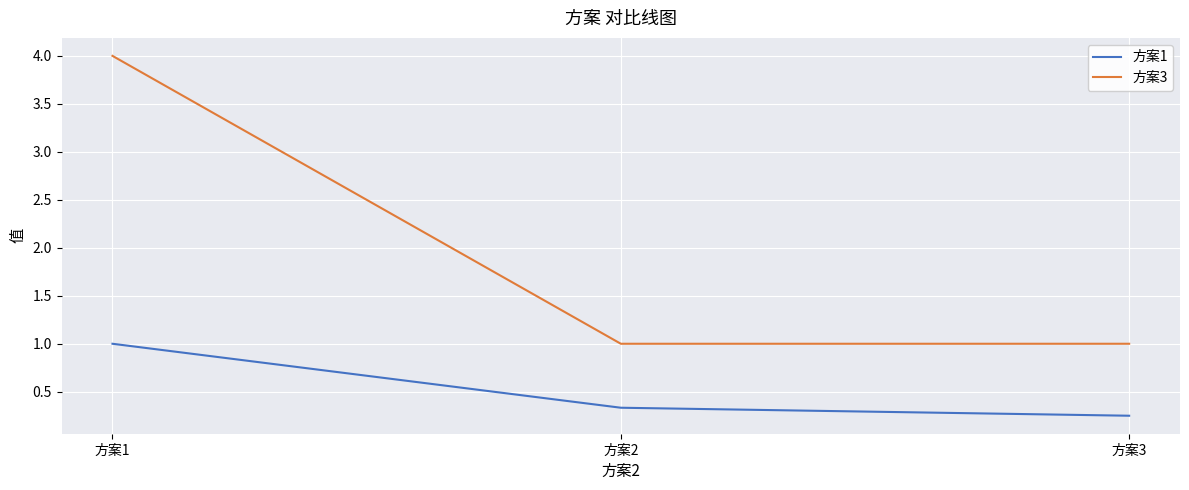

What is the sum of all 方案1 values?

1.6